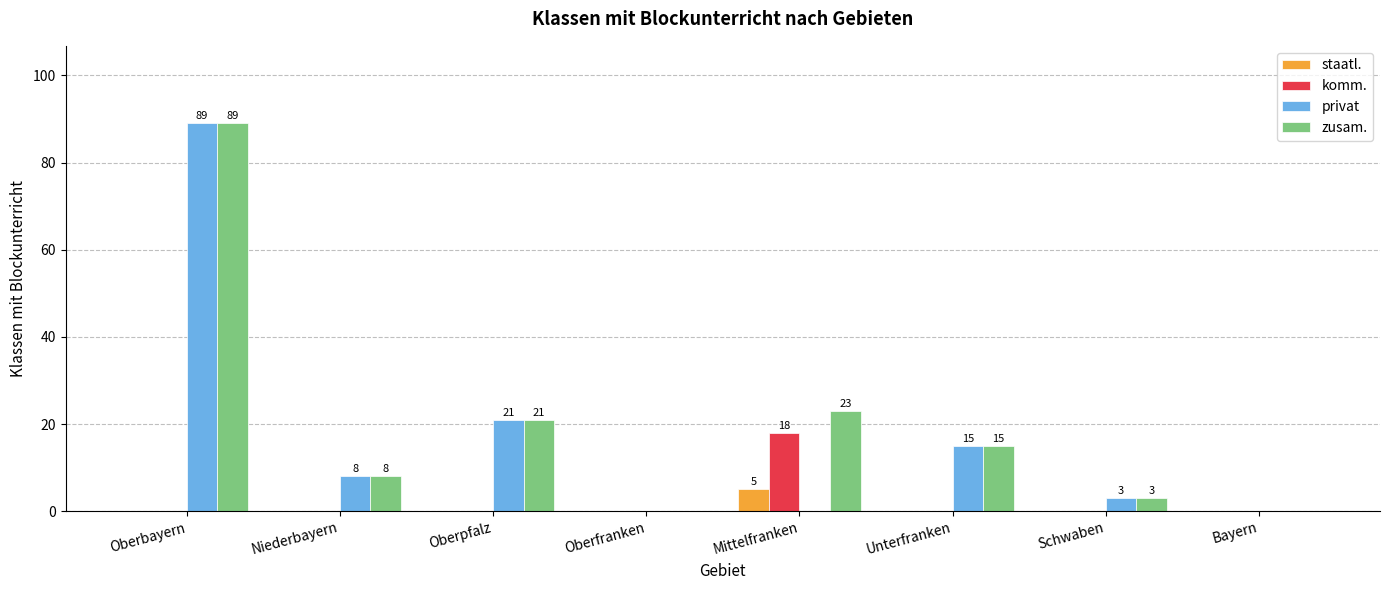

Is the value of privat at Bayern greater than the value of komm. at Mittelfranken?

No